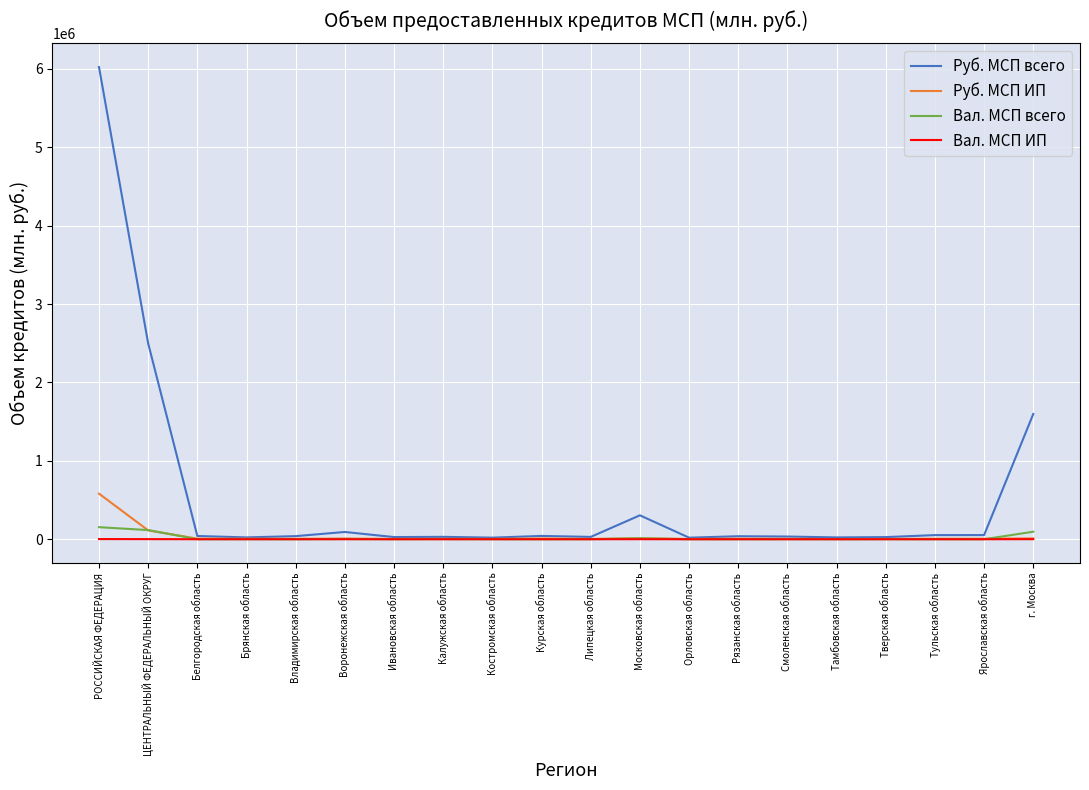

What position from the left is РОССИЙСКАЯ ФЕДЕРАЦИЯ?

1